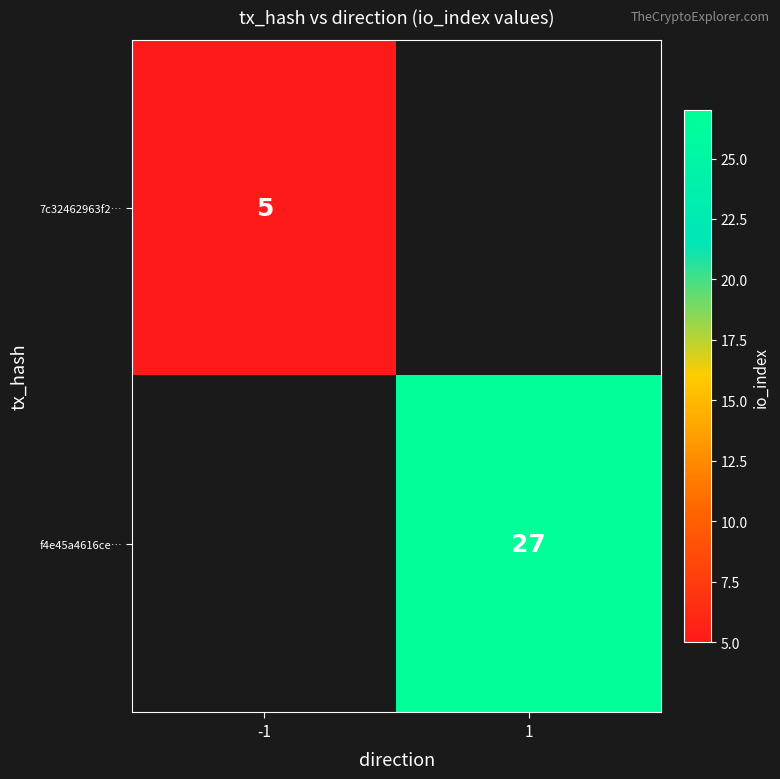

True or false: f4e45a4616ce… has a value of 27 at 1.

True